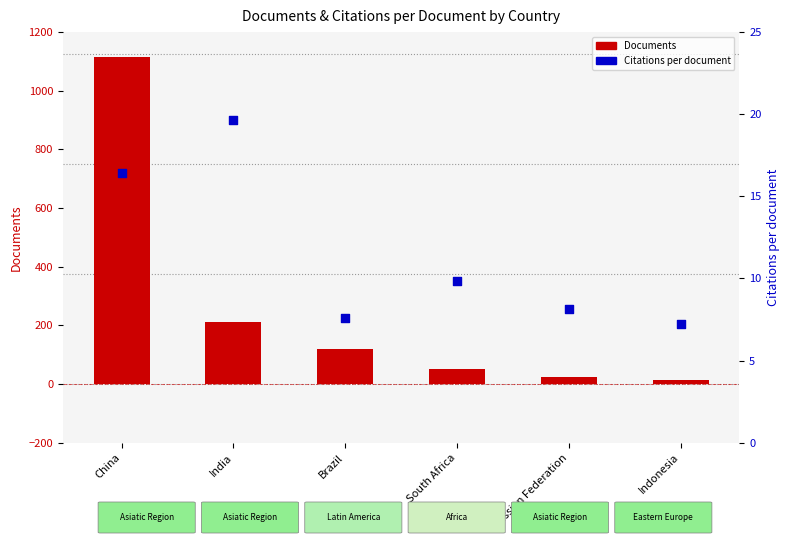

Which series reaches the minimum Y coordinate?

Citations per document